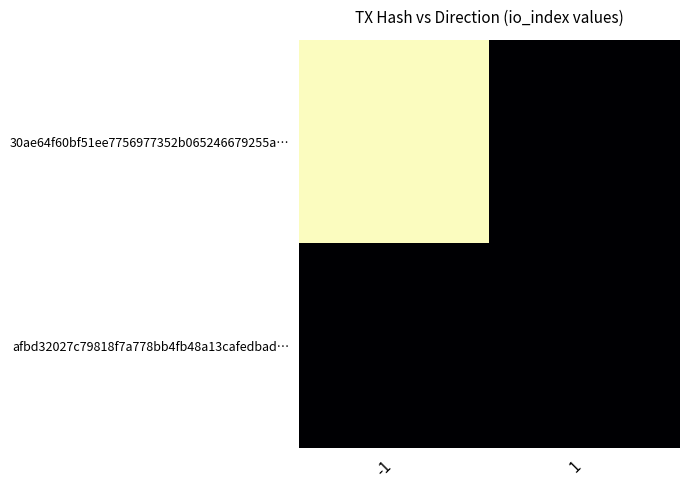

Which series has the largest total across all categories?

30ae64f60bf51ee7756977352b065246679255a…